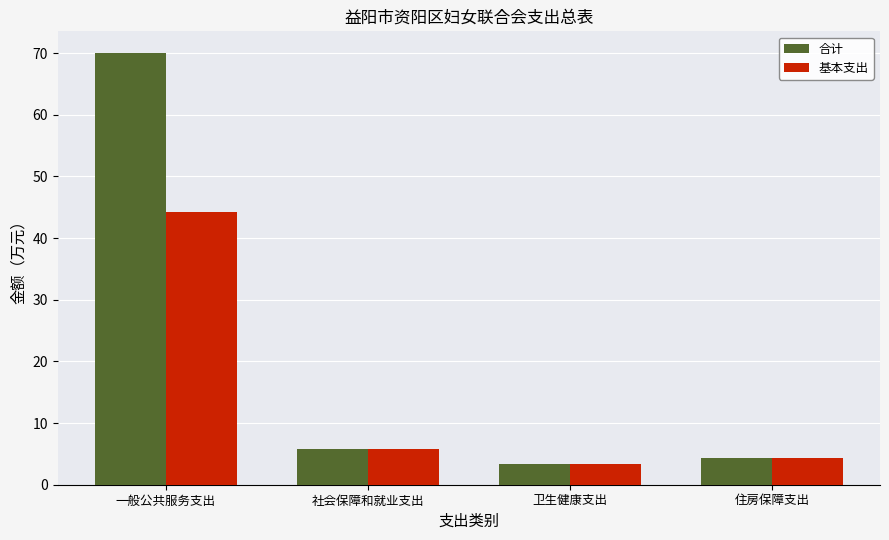

What is the label of the 1st bar from the right?

住房保障支出